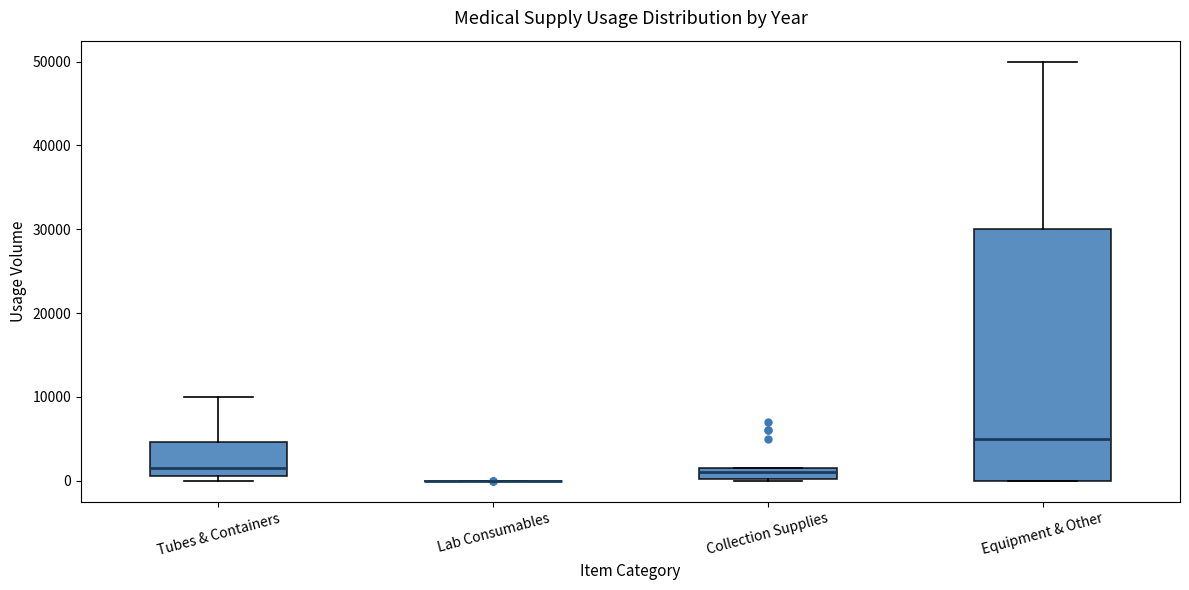

Where is the lower edge of the box for Collection Supplies on the y-axis? The values are not printed on the chart, so give them approximately, as read against the axis.

0